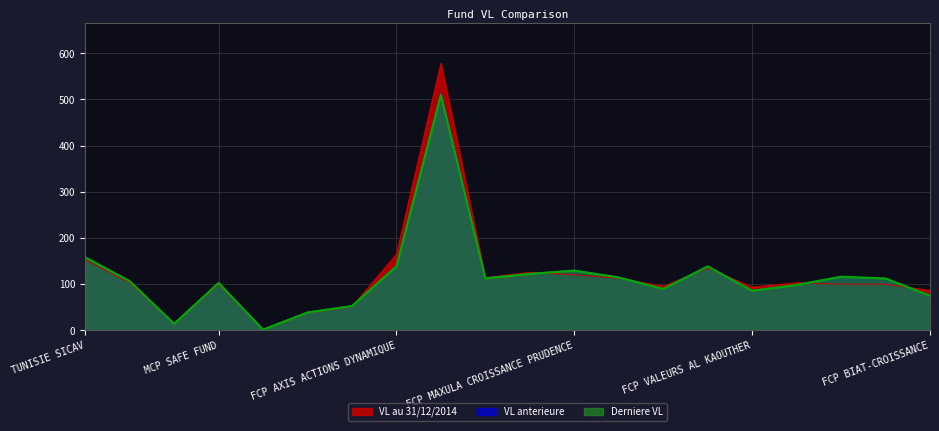

Which category has the highest value across all series?

FCP AXIS PLACEMENT EQUILIBRE